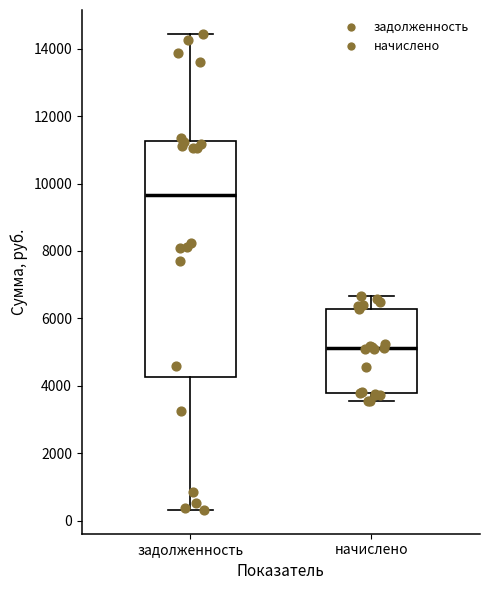

Which box's median line is the lowest?

начислено